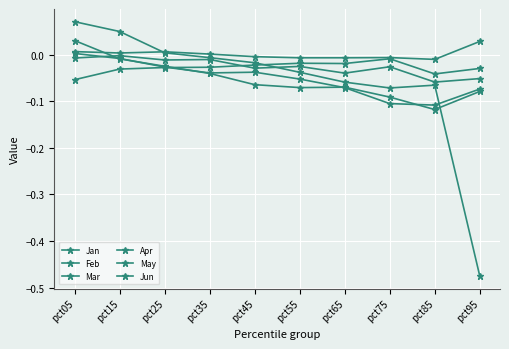

Which category has the lowest value in the Feb series?

pct85